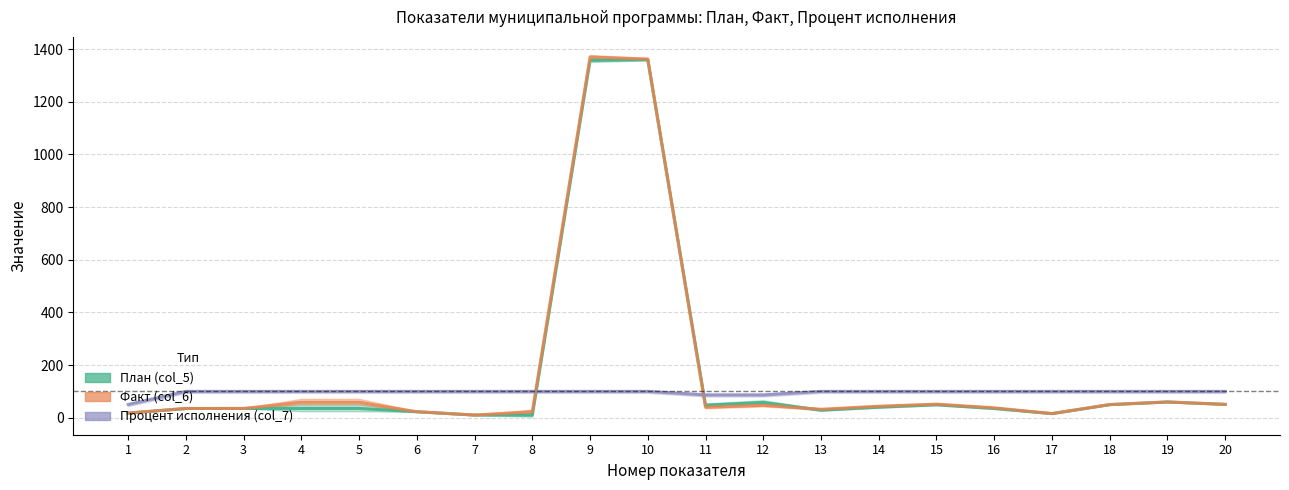

Between 17 and 13, which is larger?

13